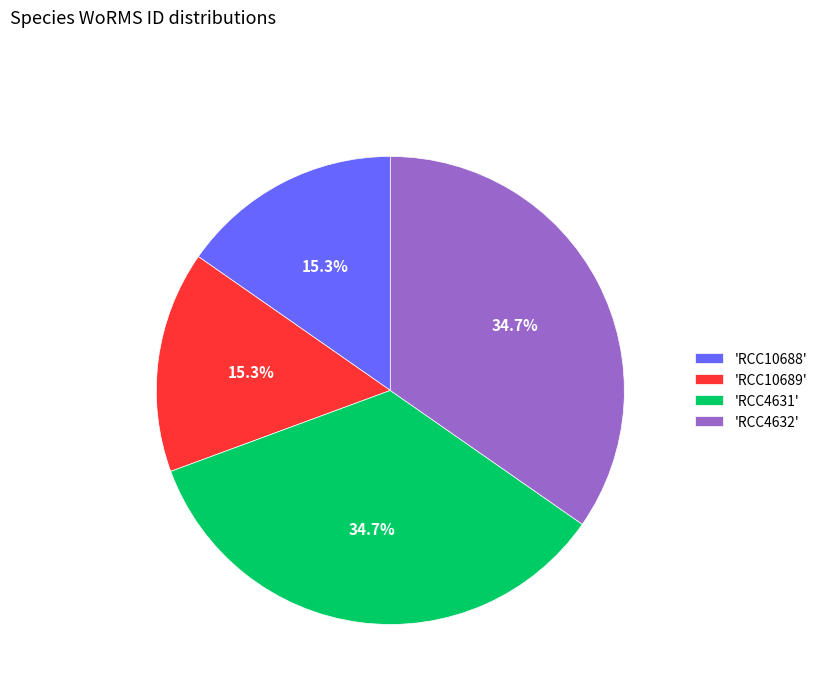

What portion of the pie excludes 'RCC10688'?

84.7%